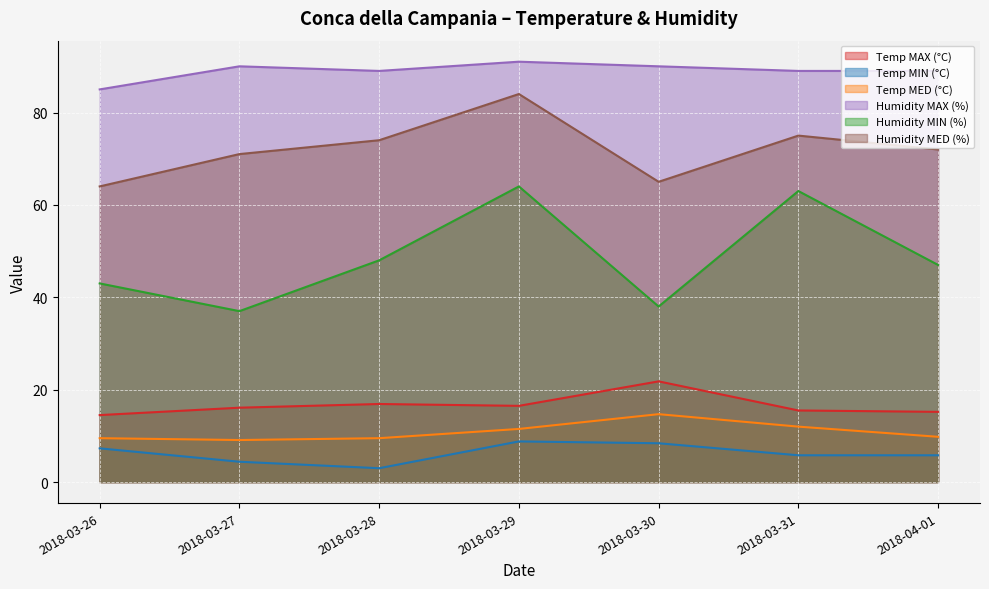

At which category does Humidity MIN (%) reach its first local peak?

2018-03-29